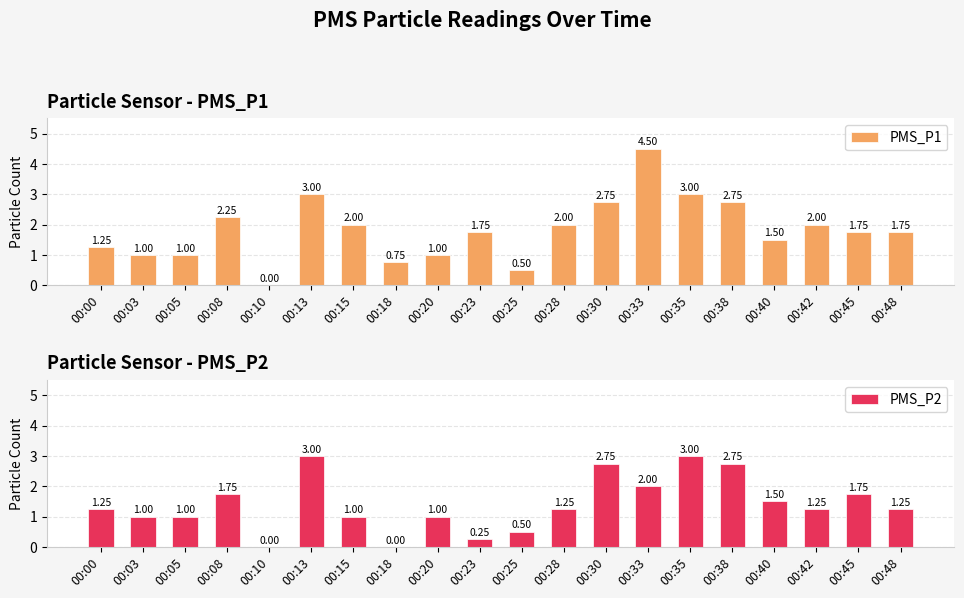

True or false: PMS_P2 has a value of 1.5 at 00:20.

False